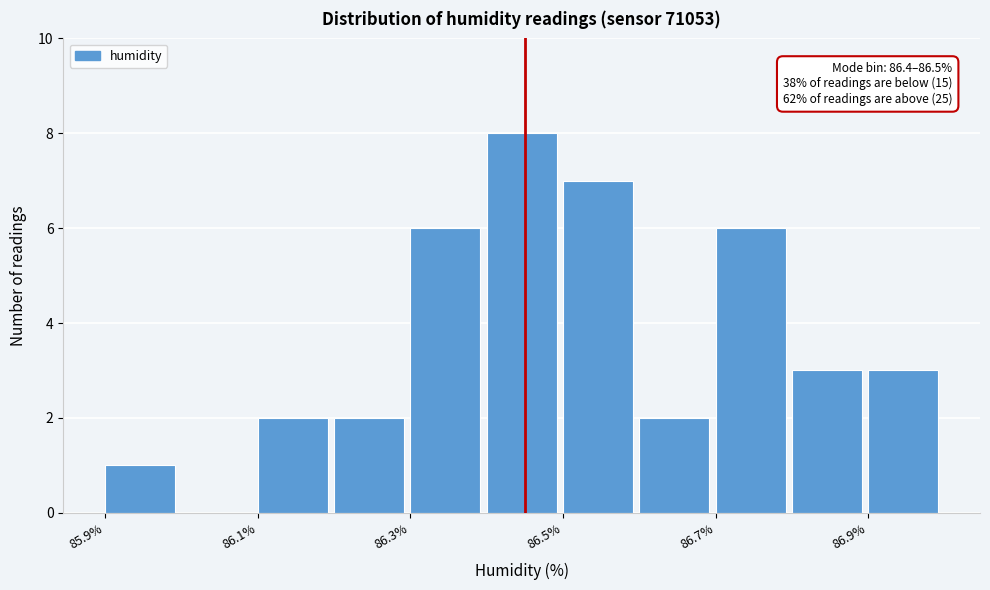

Over which range of the x-axis is the bar tallest?

86.4 to 86.5